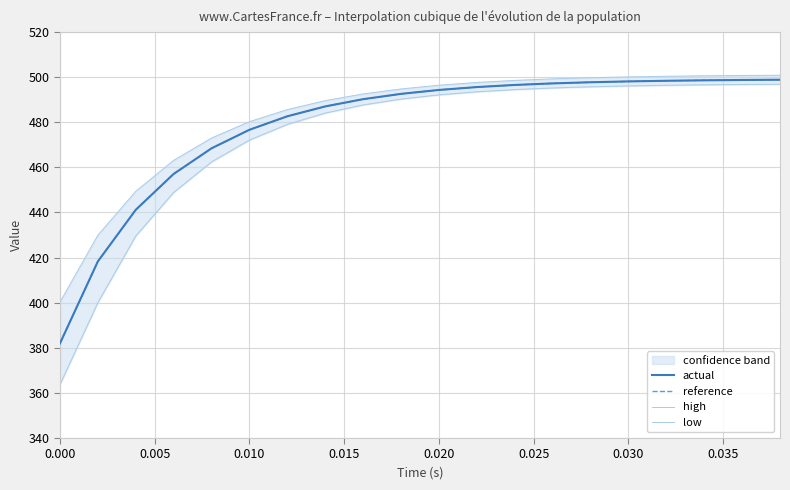

How many values in the low series are below 492?

10